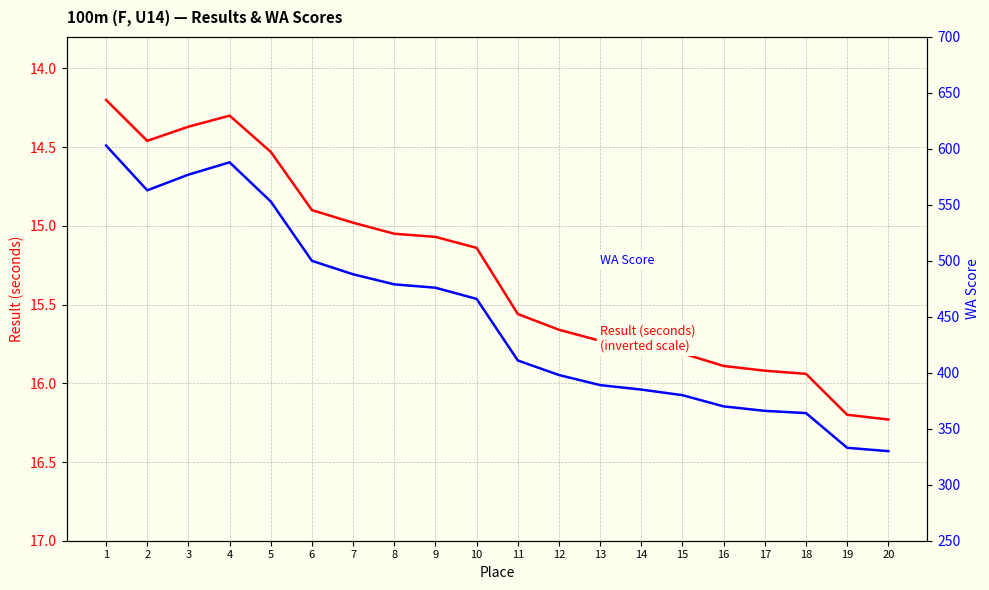

Which has a higher value, 16 or 19?

19